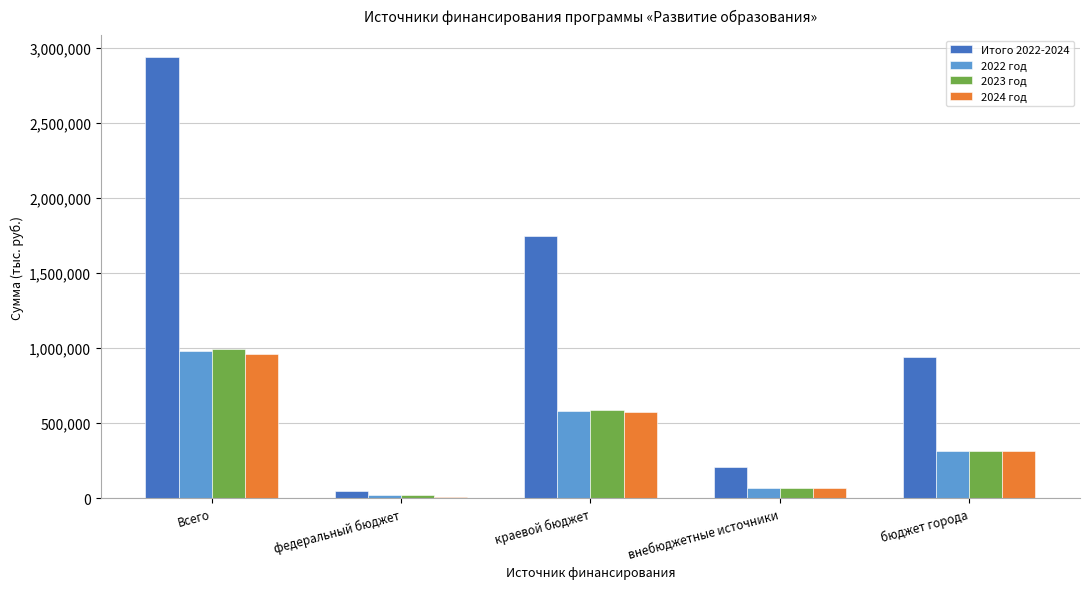

At which category is the sum across all series the highest?

Всего